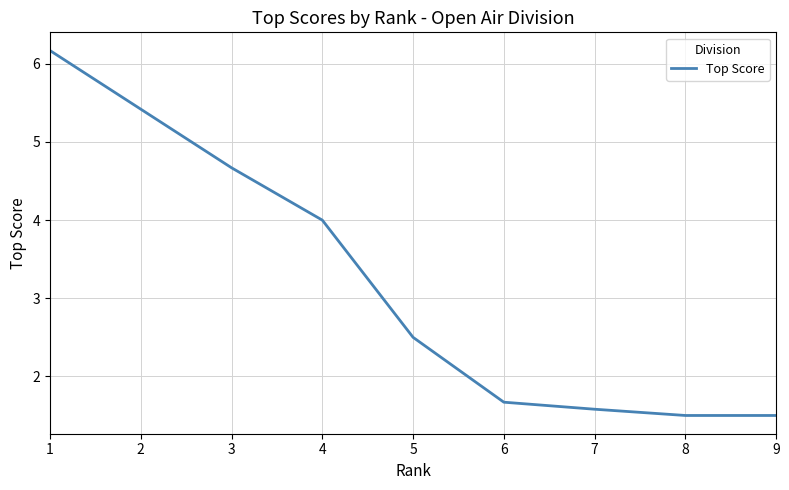

The chart shows a value of 1.5 at 9. True or false?

True